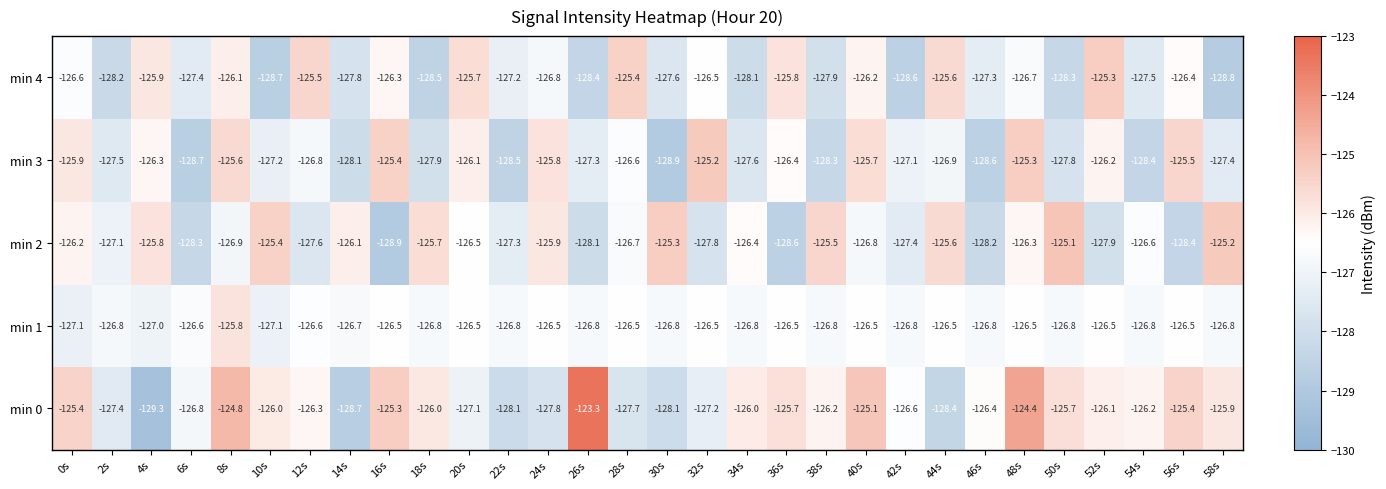

What is the difference between the second highest and second lowest values in the min 1 series?

0.6